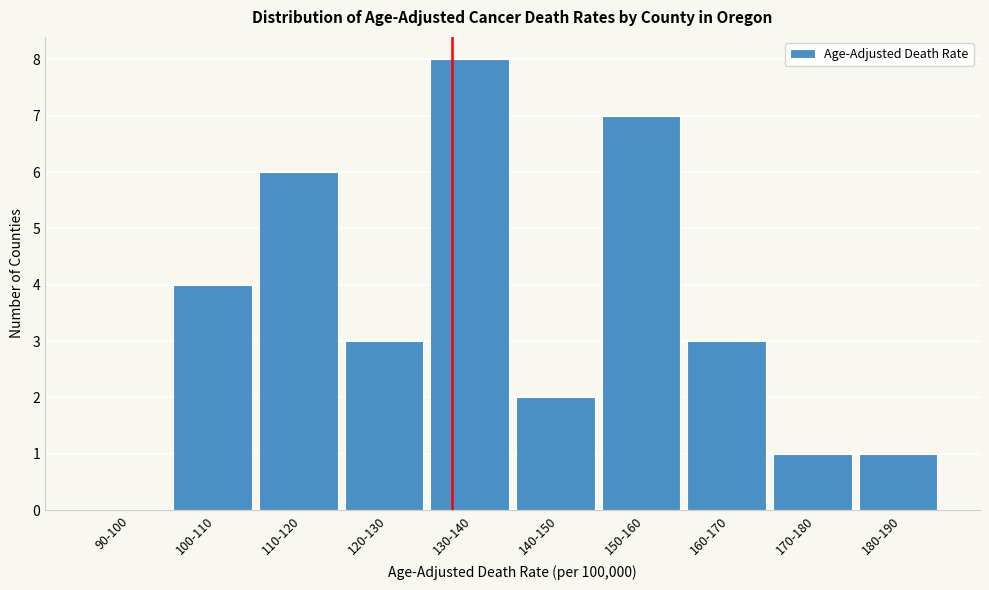

Reading left to right, what are all the values shown in this chart?

90-100=0	100-110=4	110-120=6	120-130=3	130-140=8	140-150=2	150-160=7	160-170=3	170-180=1	180-190=1